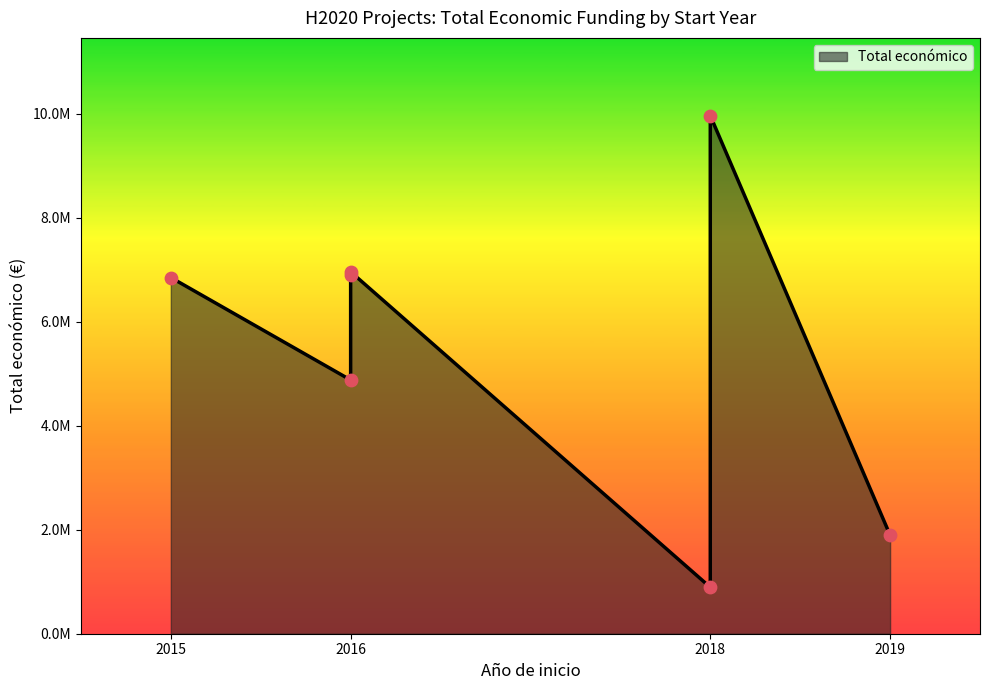

Between 2015 and 2018, which is larger?

2018